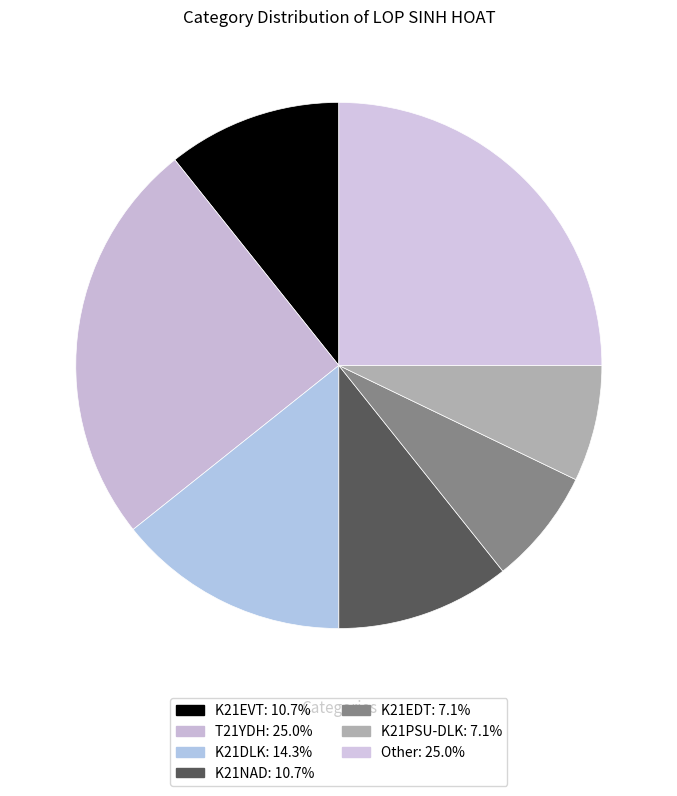

Count the number of slices in the pie.

7